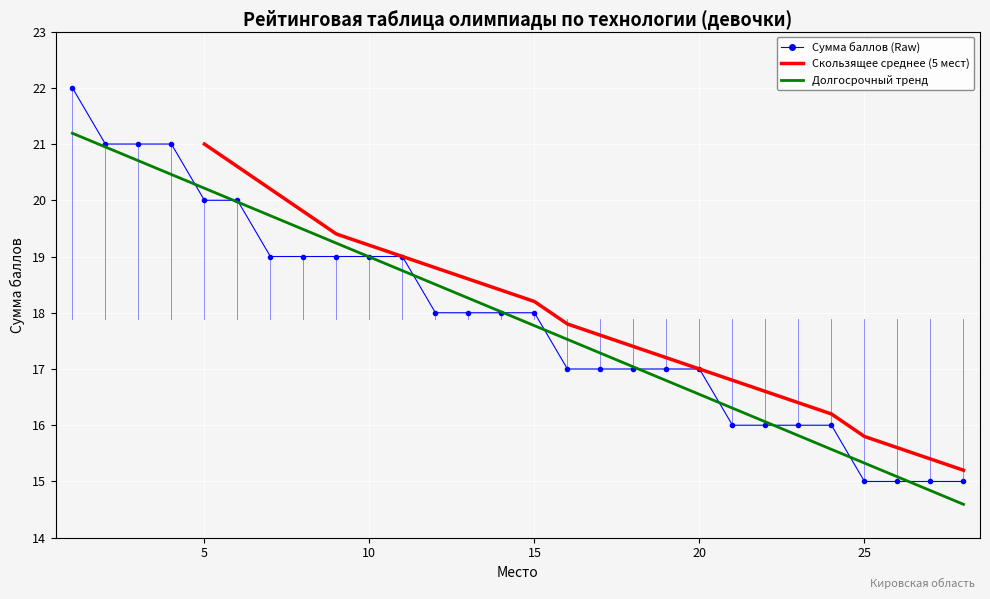

Reading right to left, transcribe all the data shown in this chart.

15	15	15	15	16	16	16	16	17	17	17	17	17	18	18	18	18	19	19	19	19	19	20	20	21	21	21	22